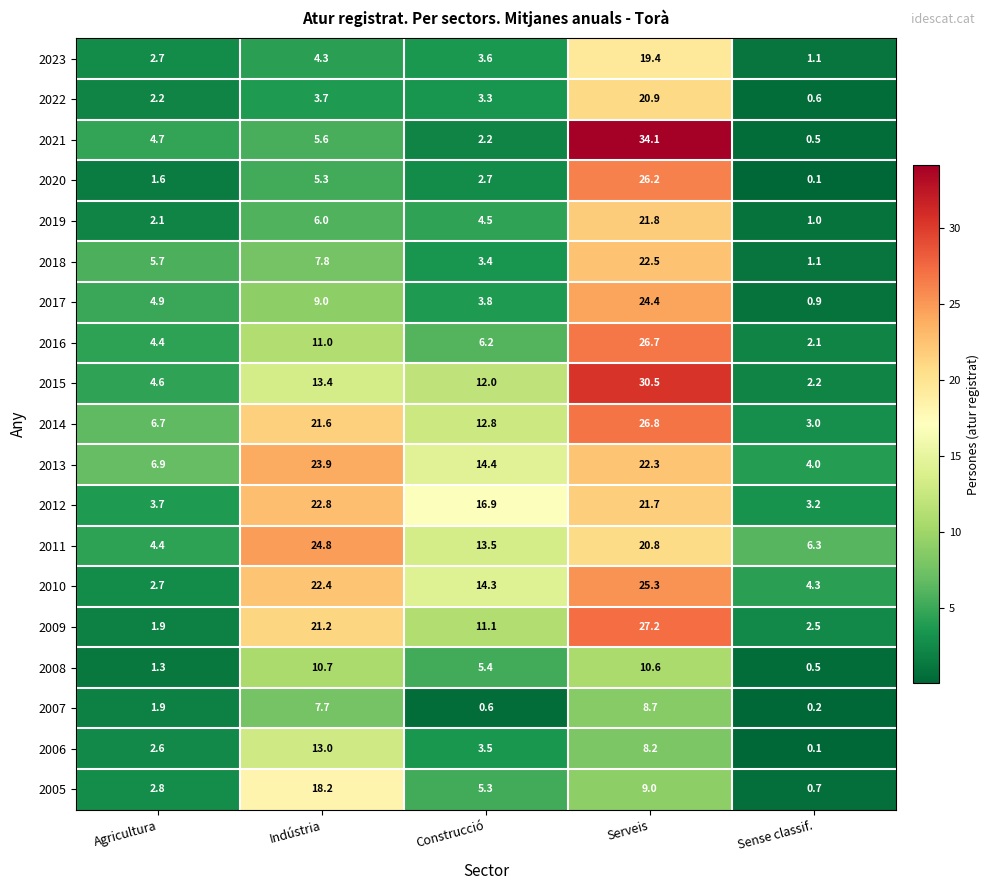

What is the maximum value for 2021?

34.1